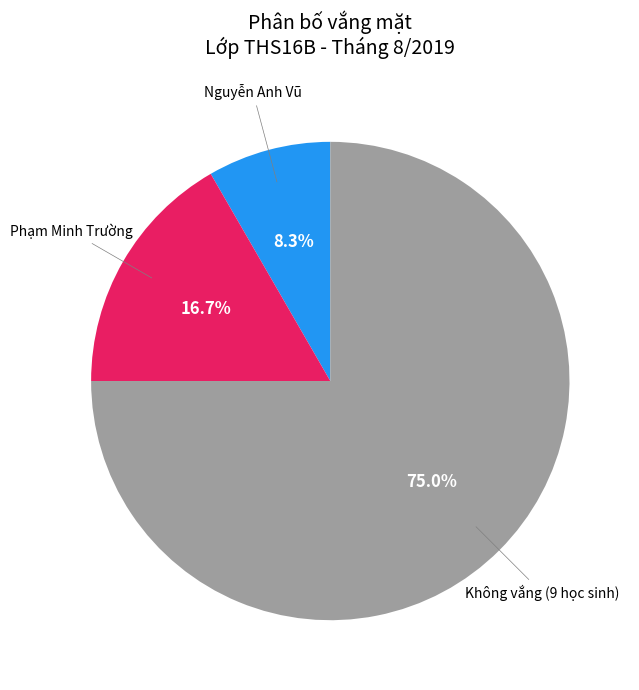

Is there a majority slice in this chart?

Yes